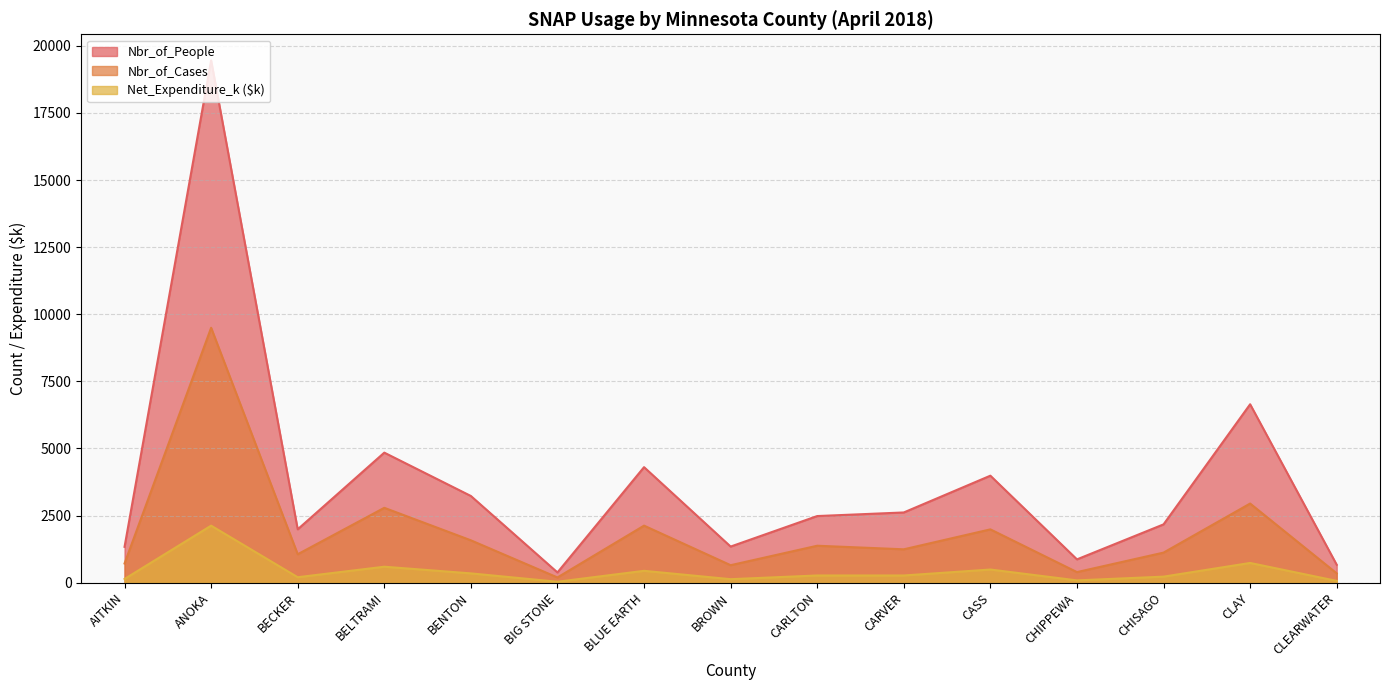

True or false: Nbr_of_Cases has more than 1 points higher than both neighbors.

True